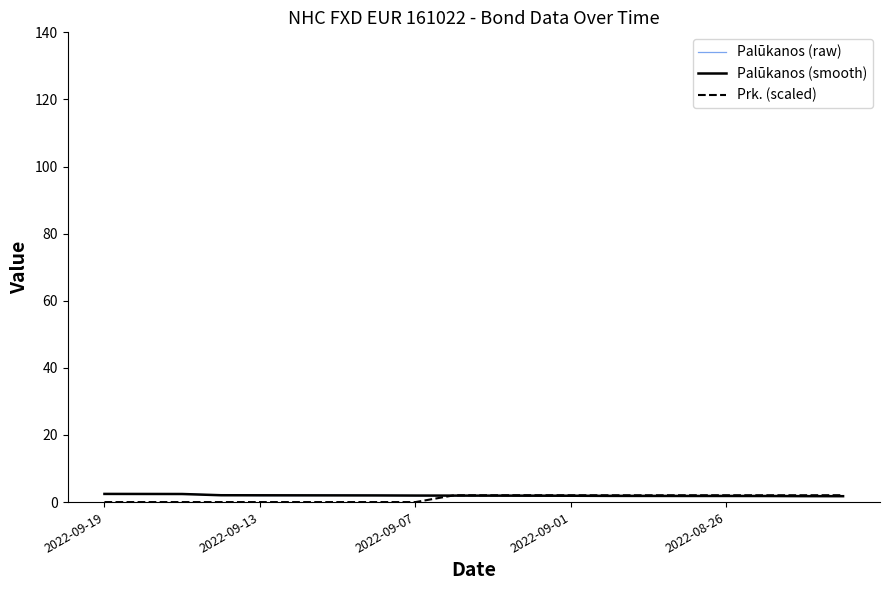

In Prk. (scaled), how many points are lower than both neighbors (excluding endpoints)?

4